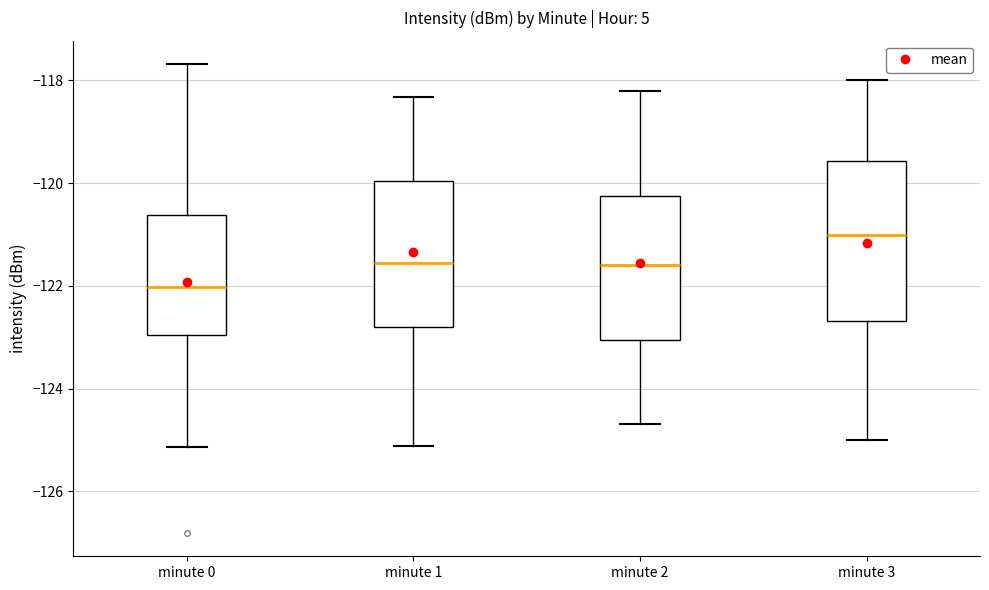

Reading left to right, read every box against the y-axis: the position of its median line, the range the box covers, and the ends of its whiskers. The values are not printed on the chart, so give them approximately, as read against the axis.

minute 0: median -122.0, box -123.0 to -120.6, whiskers -125.2 to -117.6
minute 1: median -121.6, box -122.8 to -120.0, whiskers -125.2 to -118.4
minute 2: median -121.6, box -123.0 to -120.2, whiskers -124.6 to -118.2
minute 3: median -121.0, box -122.6 to -119.6, whiskers -125.0 to -118.0